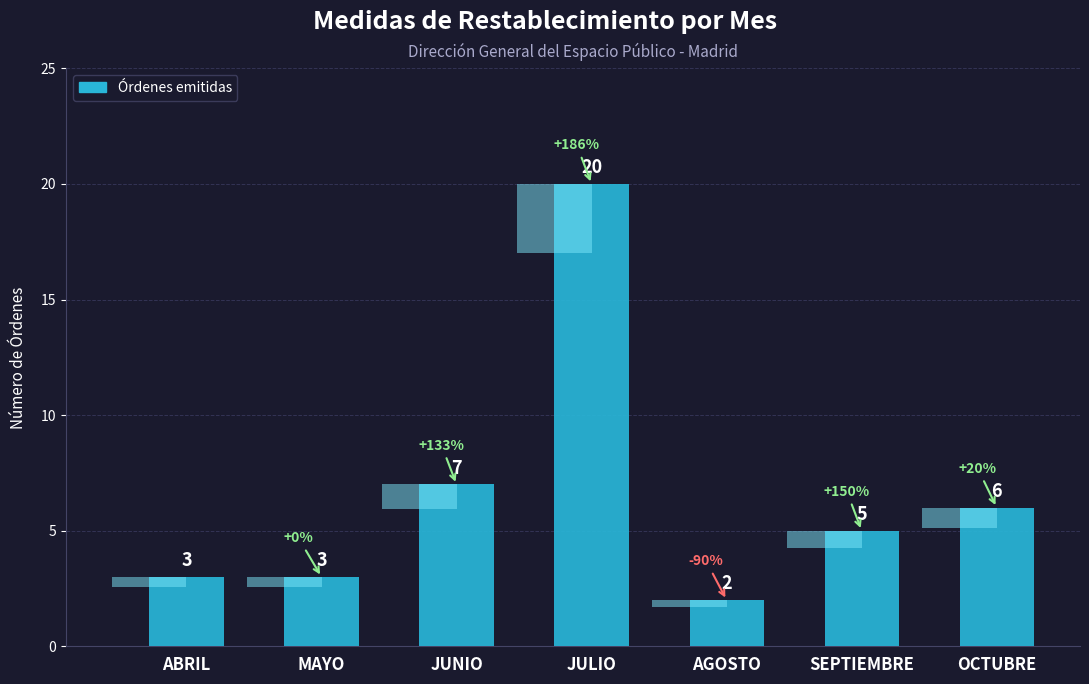

Are the bars horizontal?

No